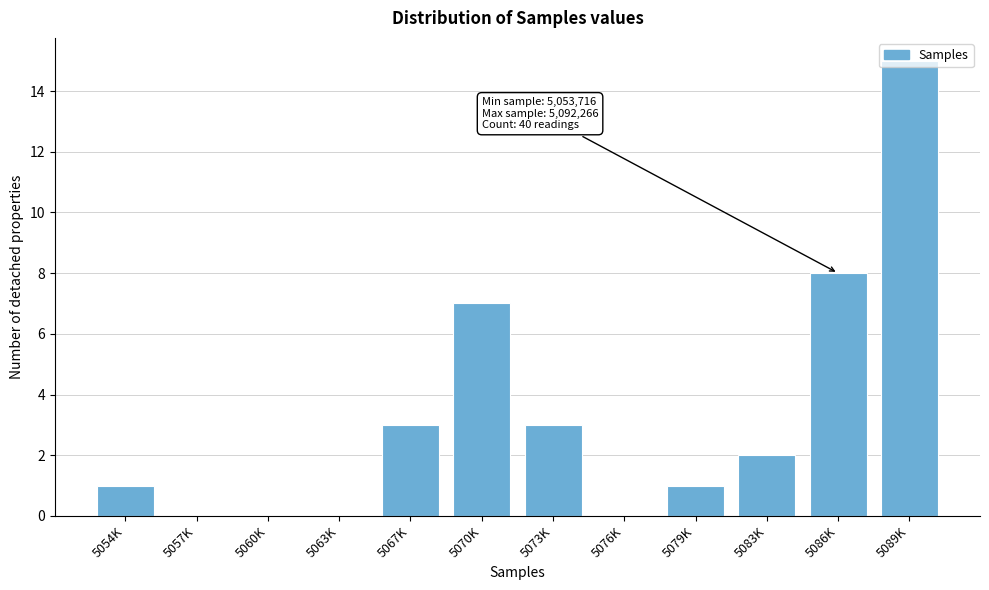

What is the maximum value shown in the chart?

15